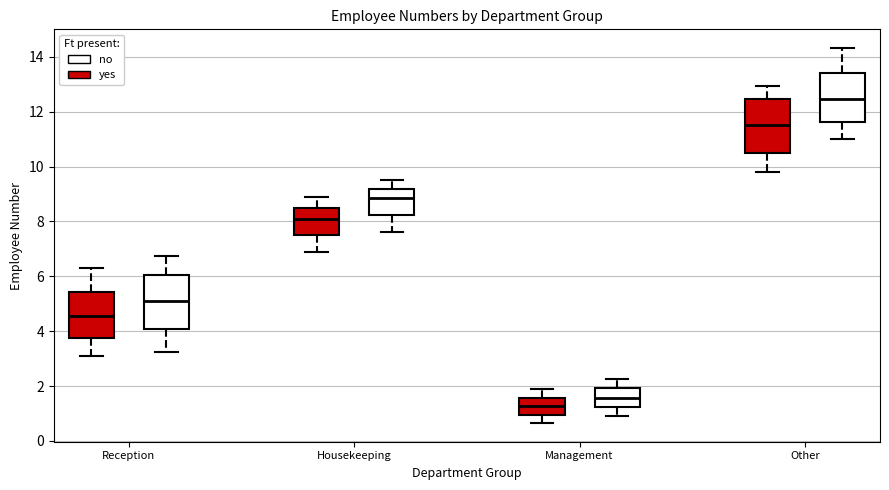

Which box has the highest median line?

Other (no)